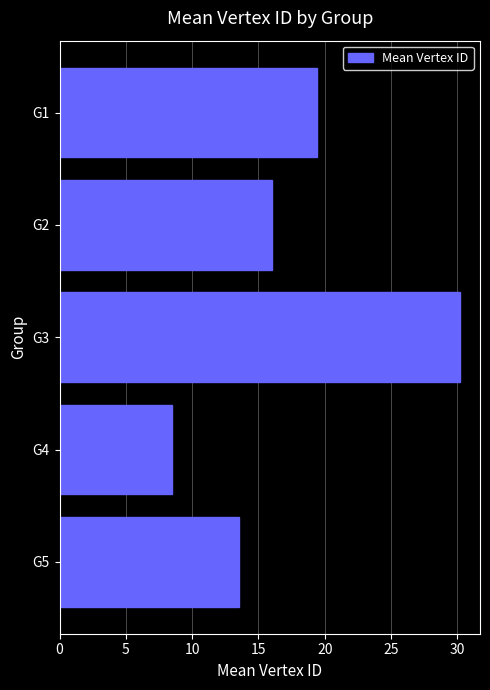

Count the number of data series in this chart.

1